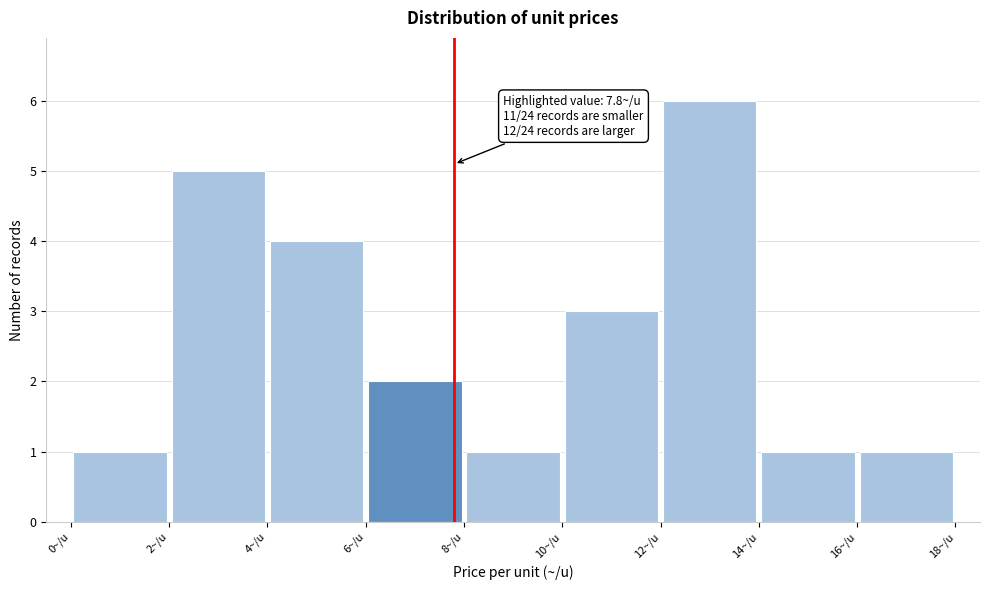

Over which range of the x-axis is the bar tallest?

12 to 14